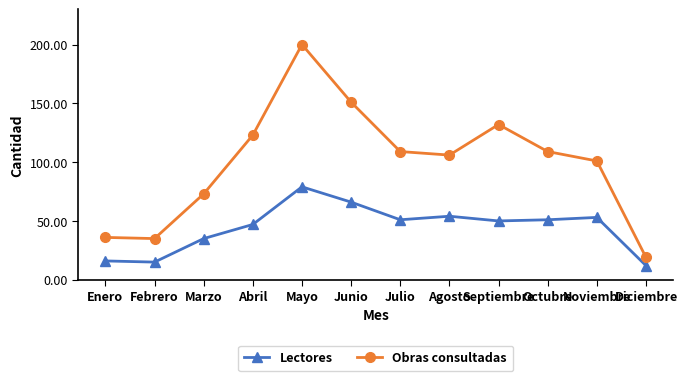

What is the minimum value shown in the chart?

12